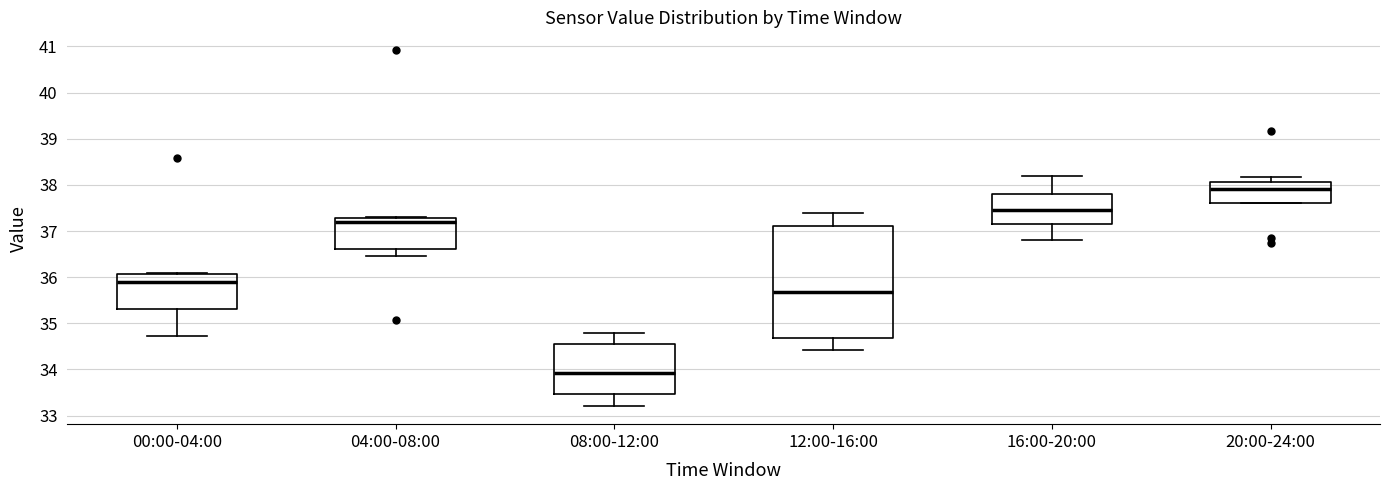

Reading left to right, transcribe this box plot: for each box, give where its median line is, the range the box spans, and where its two whiskers end, as read against the y-axis. The values are not printed on the chart, so give them approximately, as read against the axis.

00:00-04:00: median 35.9, box 35.3 to 36.1, whiskers 34.7 to 36.1
04:00-08:00: median 37.2, box 36.6 to 37.3, whiskers 36.5 to 37.3
08:00-12:00: median 33.9, box 33.5 to 34.6, whiskers 33.2 to 34.8
12:00-16:00: median 35.7, box 34.7 to 37.1, whiskers 34.4 to 37.4
16:00-20:00: median 37.5, box 37.1 to 37.8, whiskers 36.8 to 38.2
20:00-24:00: median 37.9, box 37.6 to 38.1, whiskers 37.6 to 38.2